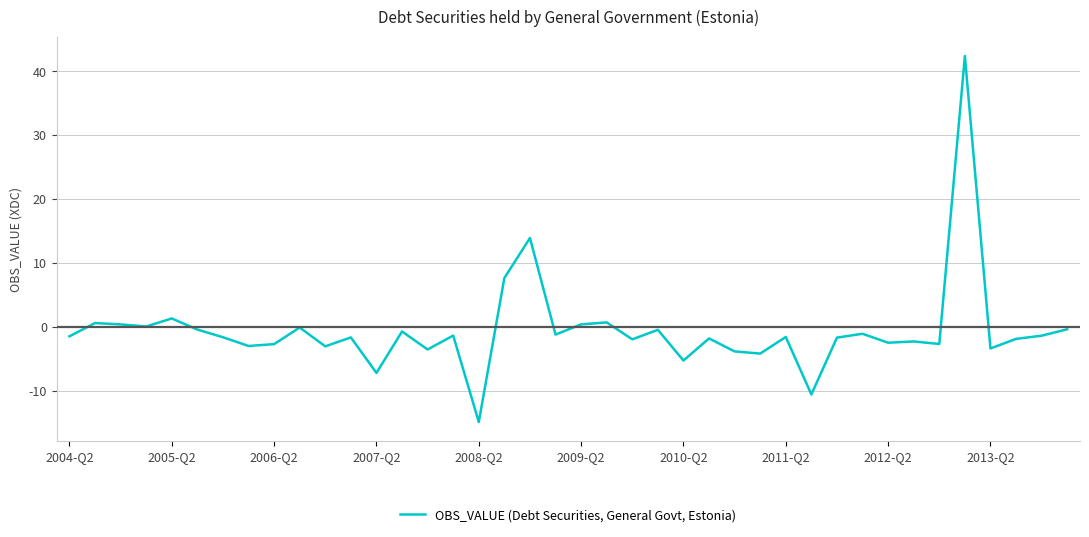

What is the maximum value shown in the chart?

42.4